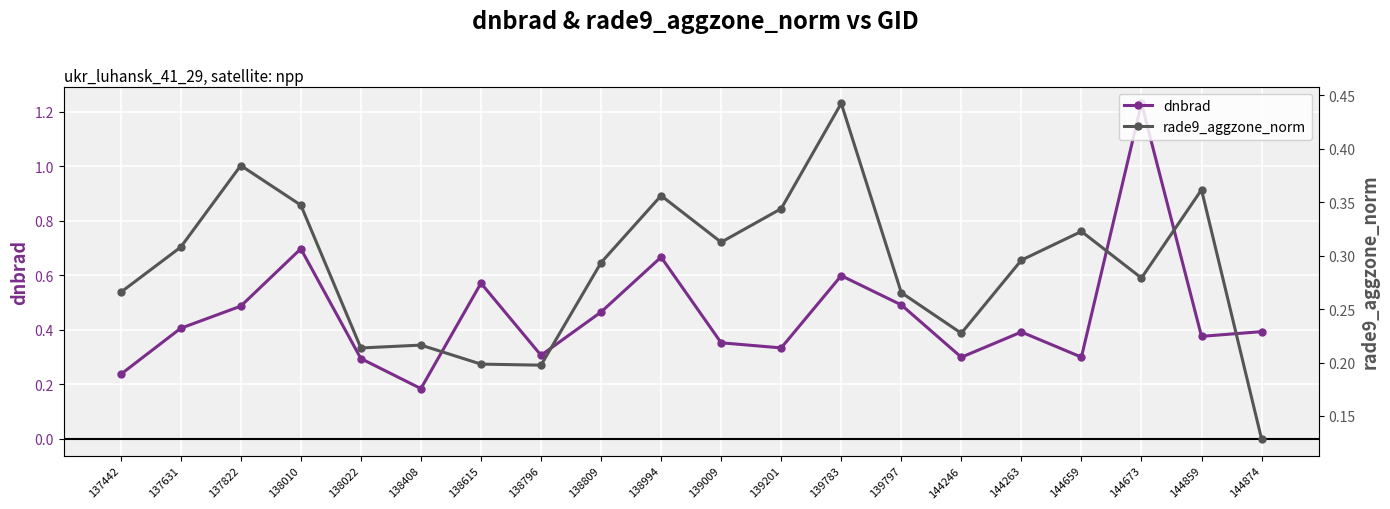

How many lines are shown in the chart?

2